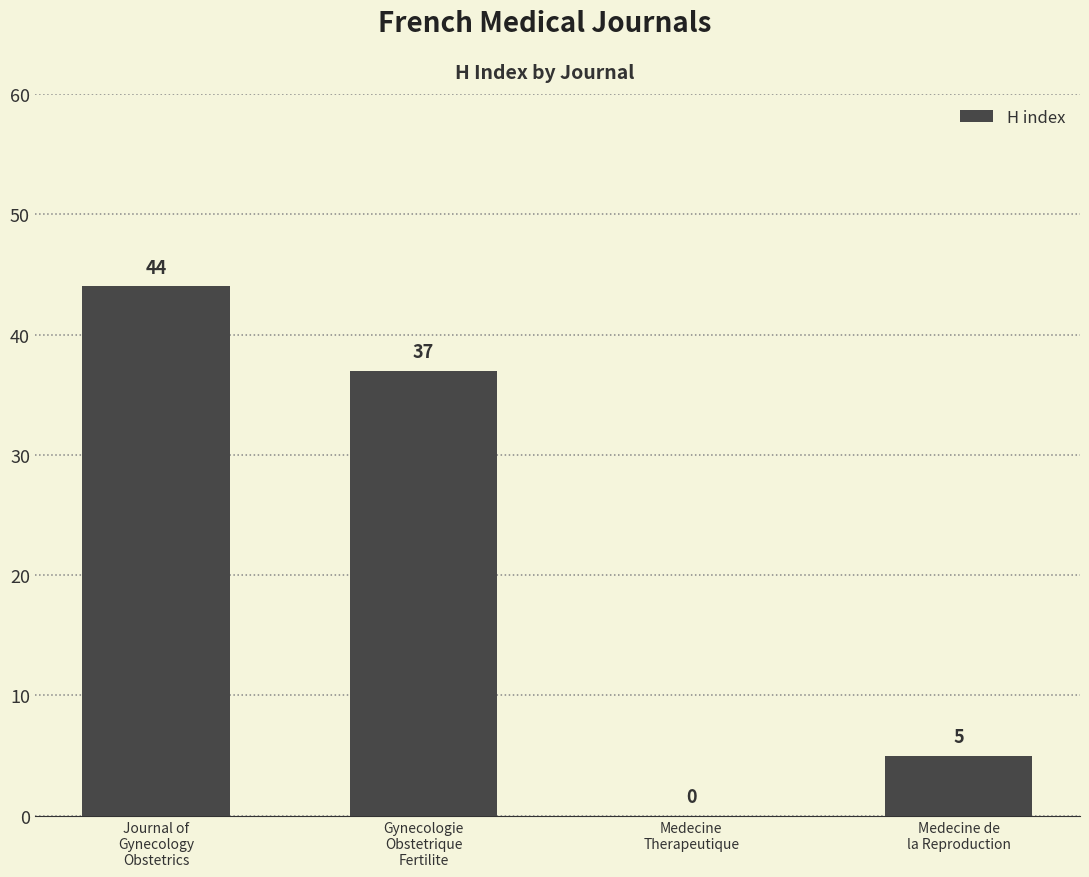

What is the maximum value shown in the chart?

44